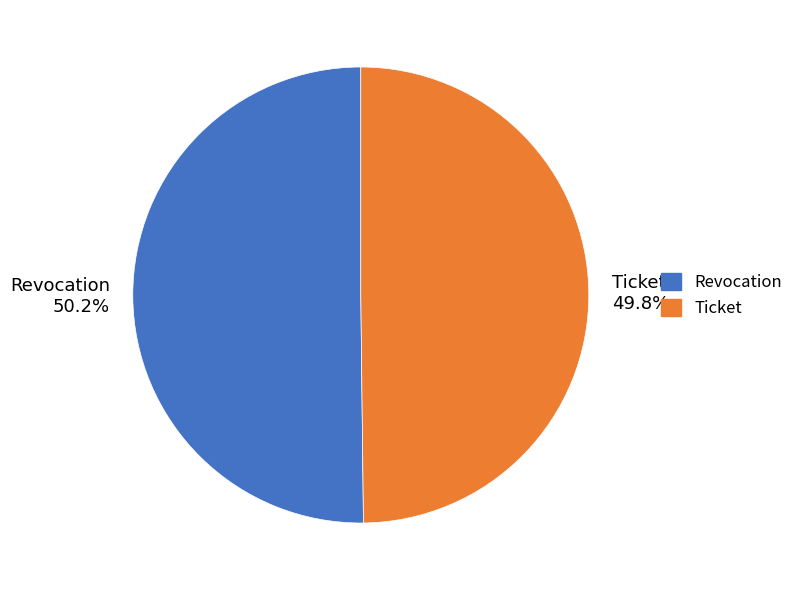

Is there any slice that represents more than half of the pie?

Yes